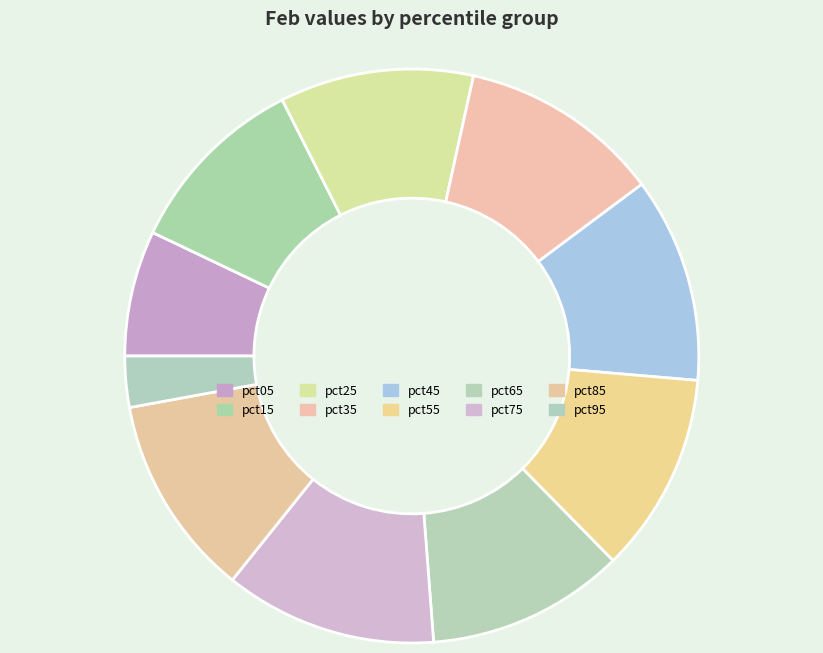

What is the change in value from pct25 to pct95?

-0.3